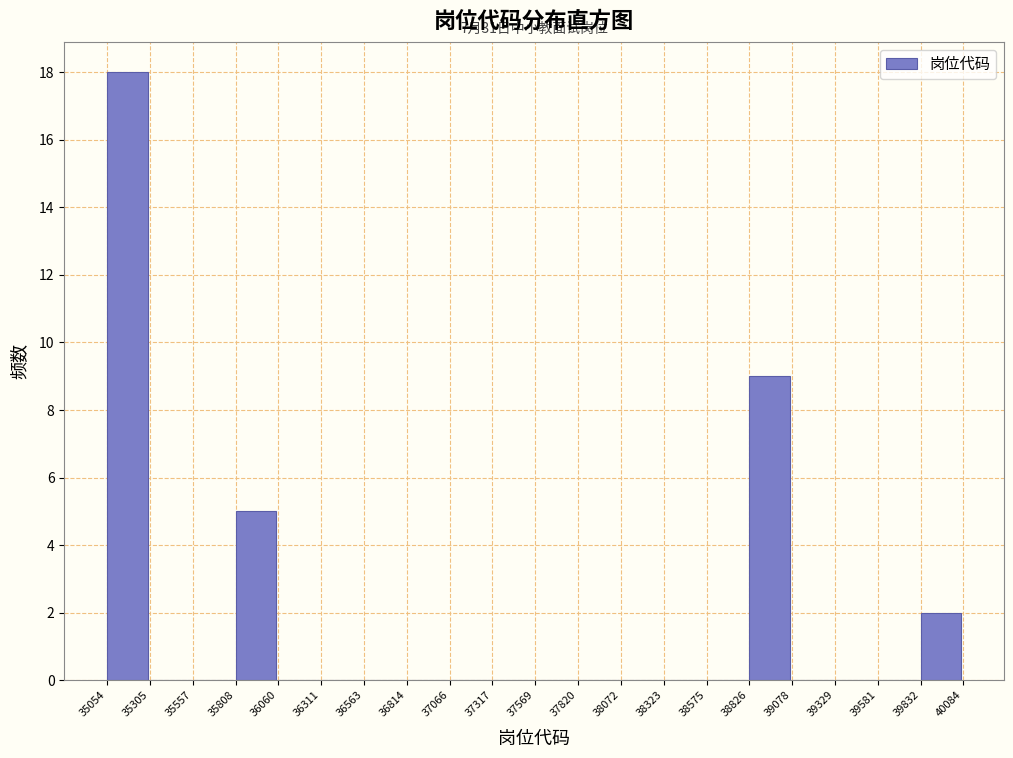

Over which range of the x-axis is the bar tallest?

35054 to 35305